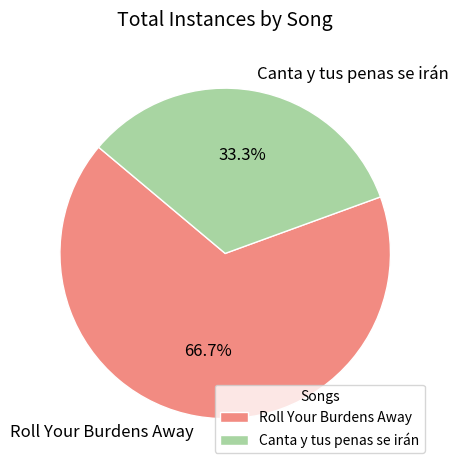

What portion of the pie excludes Canta y tus penas se irán?

66.7%